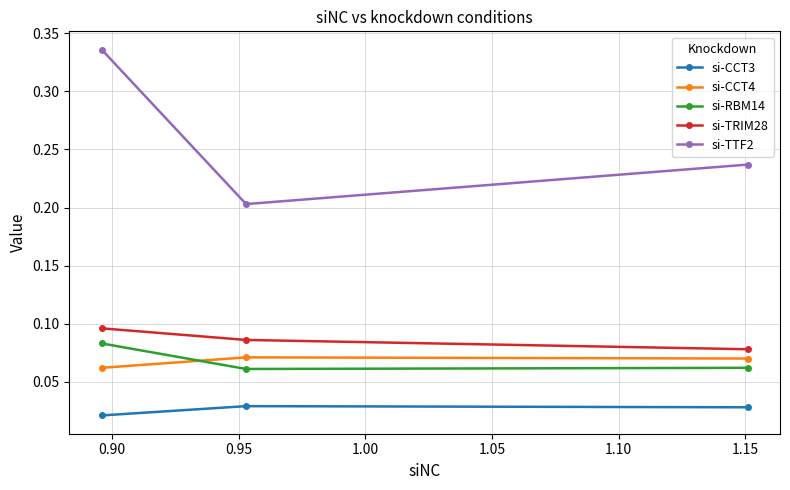

Which series has the largest total across all categories?

si-TTF2